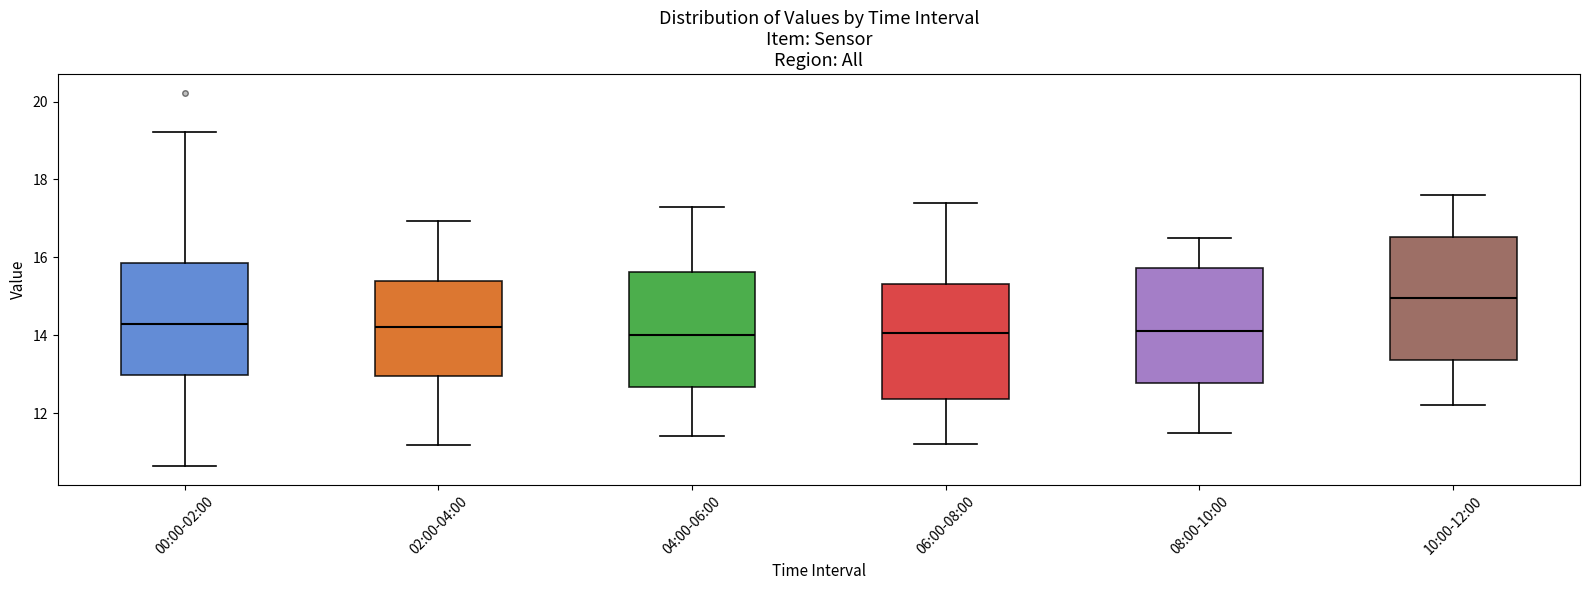

Which box's median line is the highest?

10:00-12:00